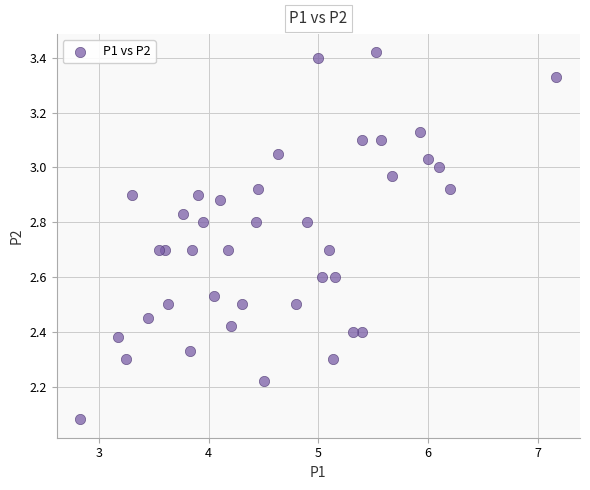

What is the range of X values (max minus min)?

4.3